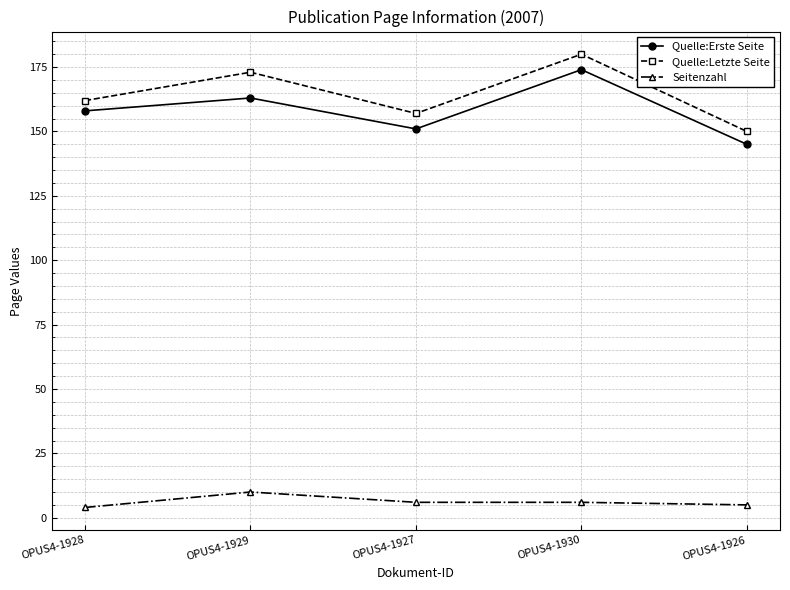

How many data points in Quelle:Letzte Seite are less than 162?

2